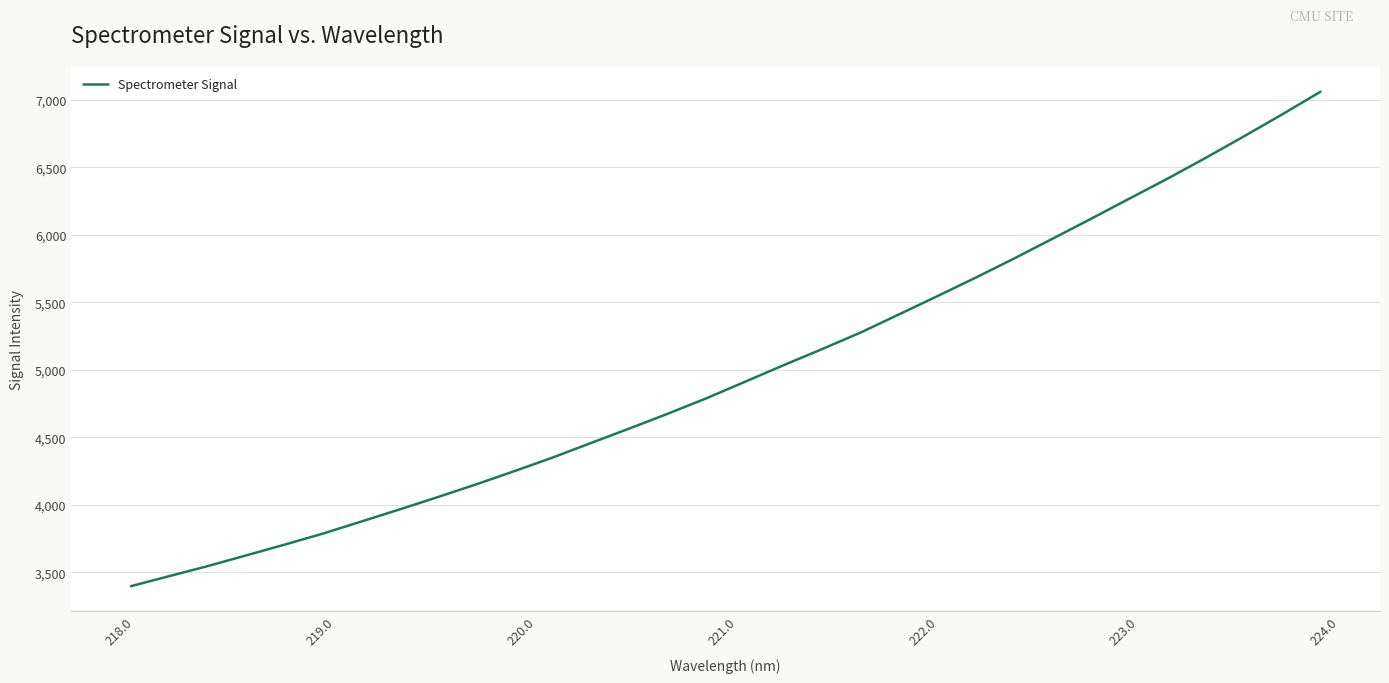

What is the minimum value shown in the chart?

3396.9